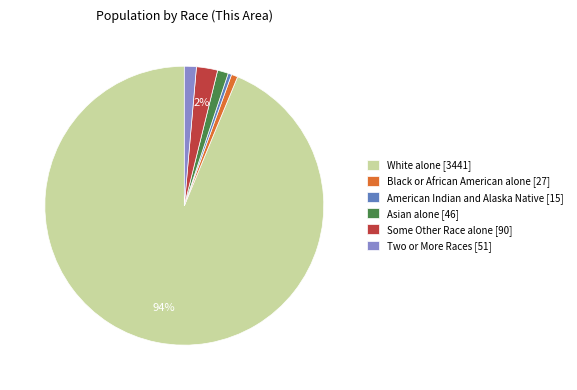

To the nearest percent, what portion does Some Other Race alone represent?

2%